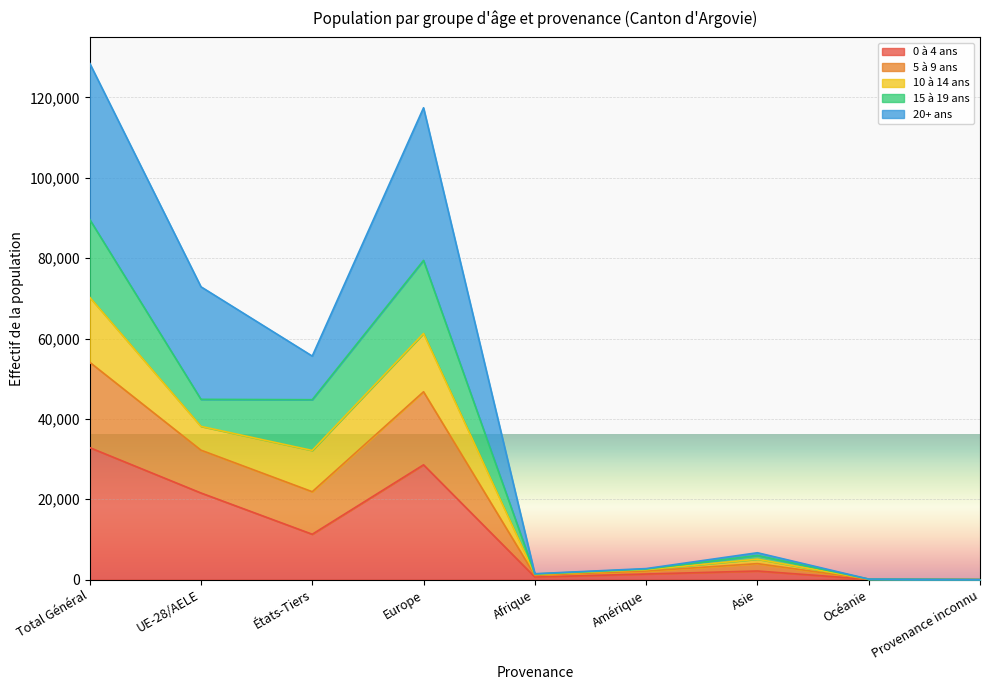

How many lines are shown in the chart?

5